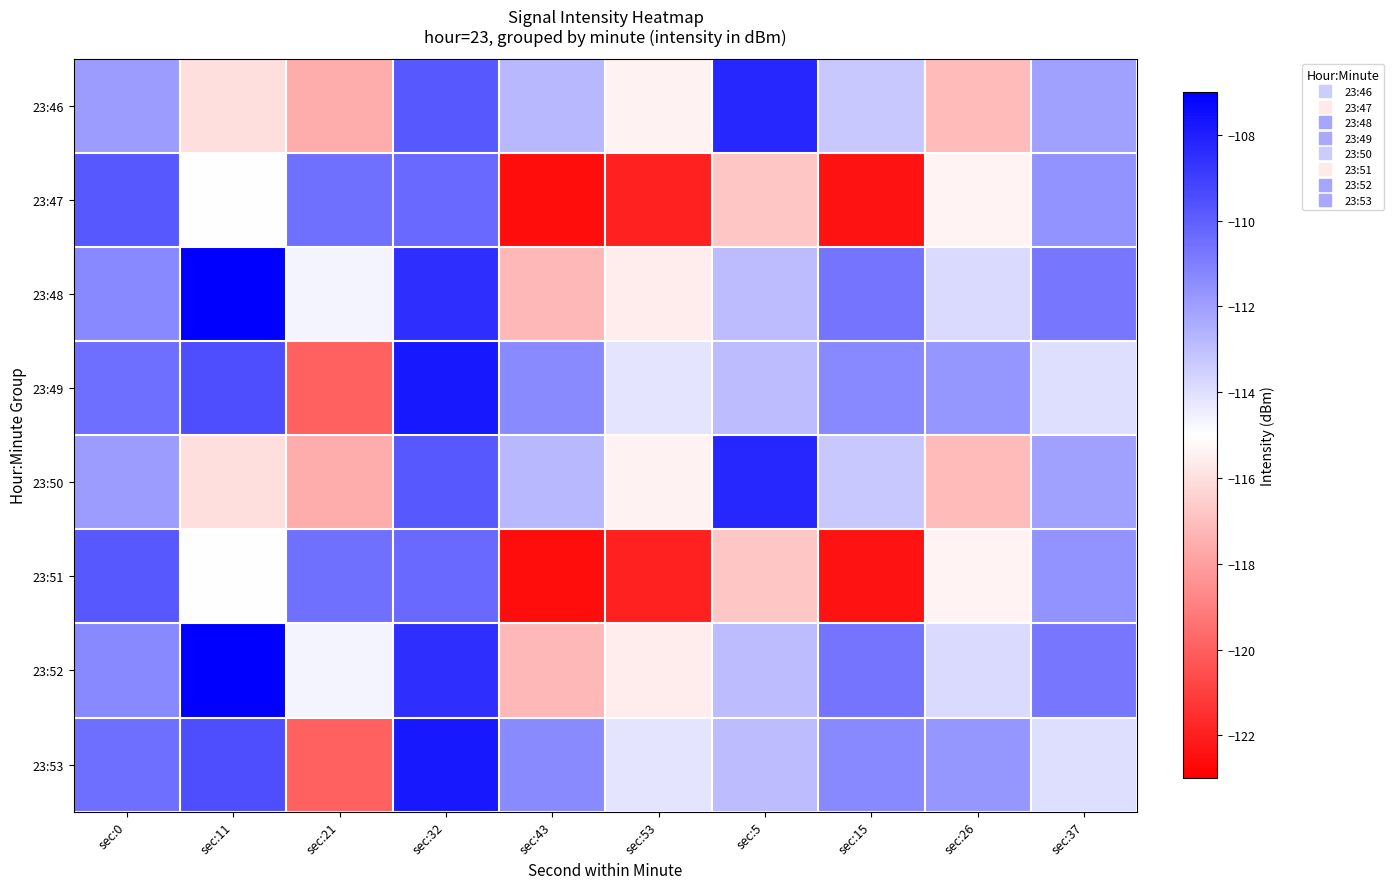

At which category does the chart reach its minimum across all series?

sec:43